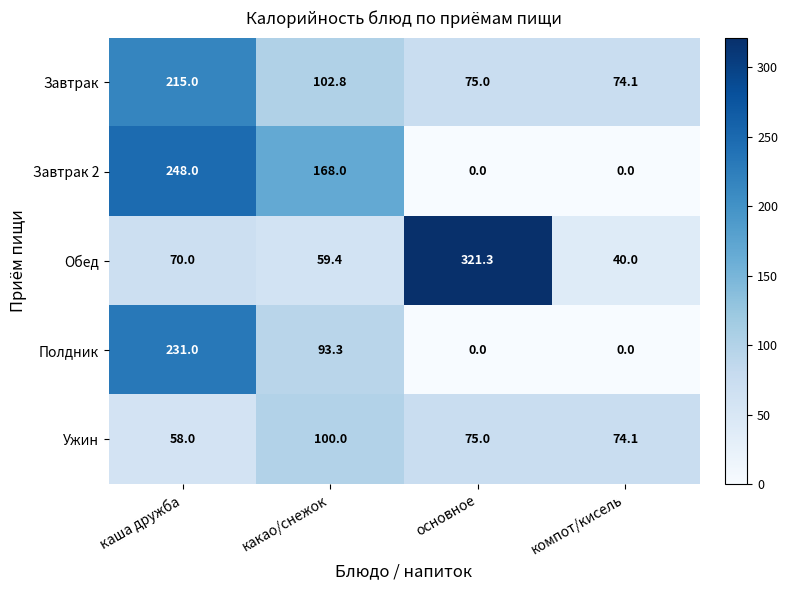

At which category is the sum across all series the highest?

каша дружба